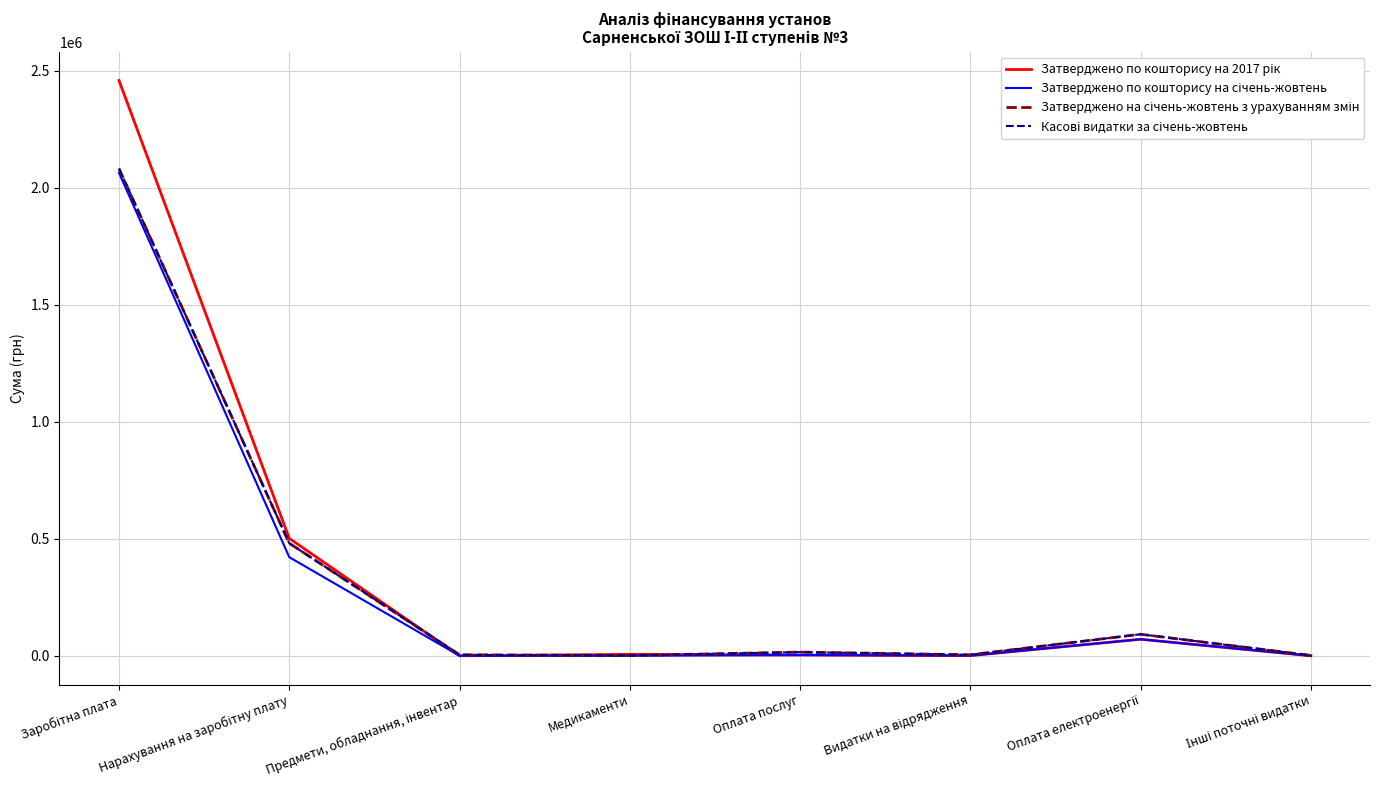

Read the Касові видатки за січень-жовтень value at Оплата електроенергії.

92050.2